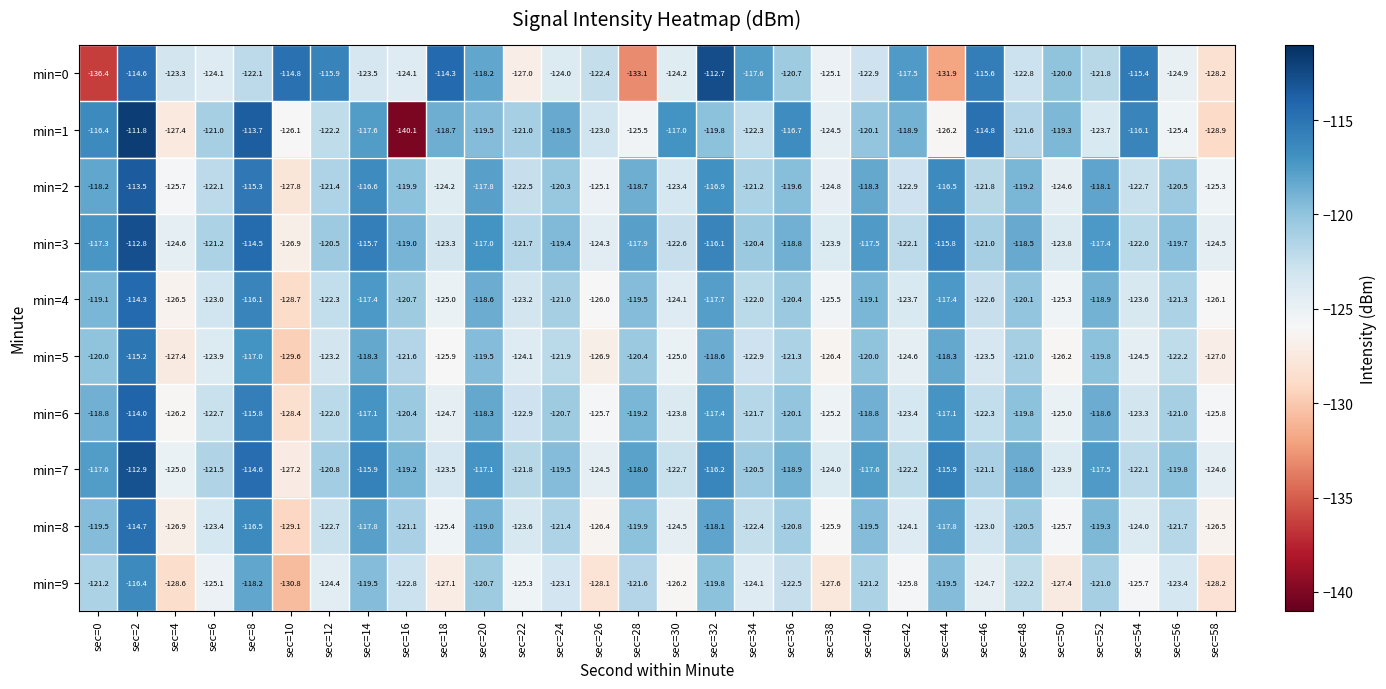

Which series has the largest total across all categories?

min=3